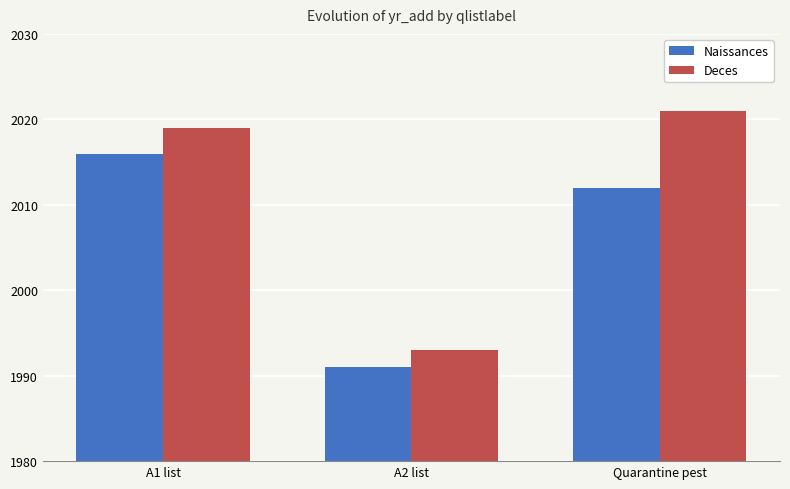

List the labels in order of Naissances value, largest first.

A1 list, Quarantine pest, A2 list